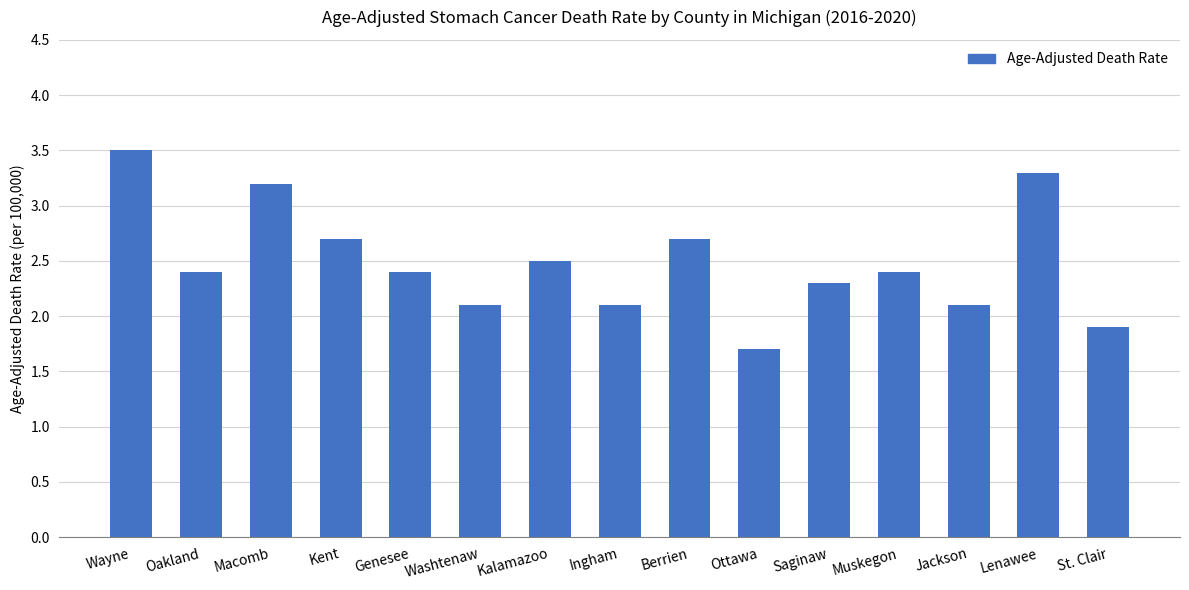

Read the value at Lenawee.

3.3